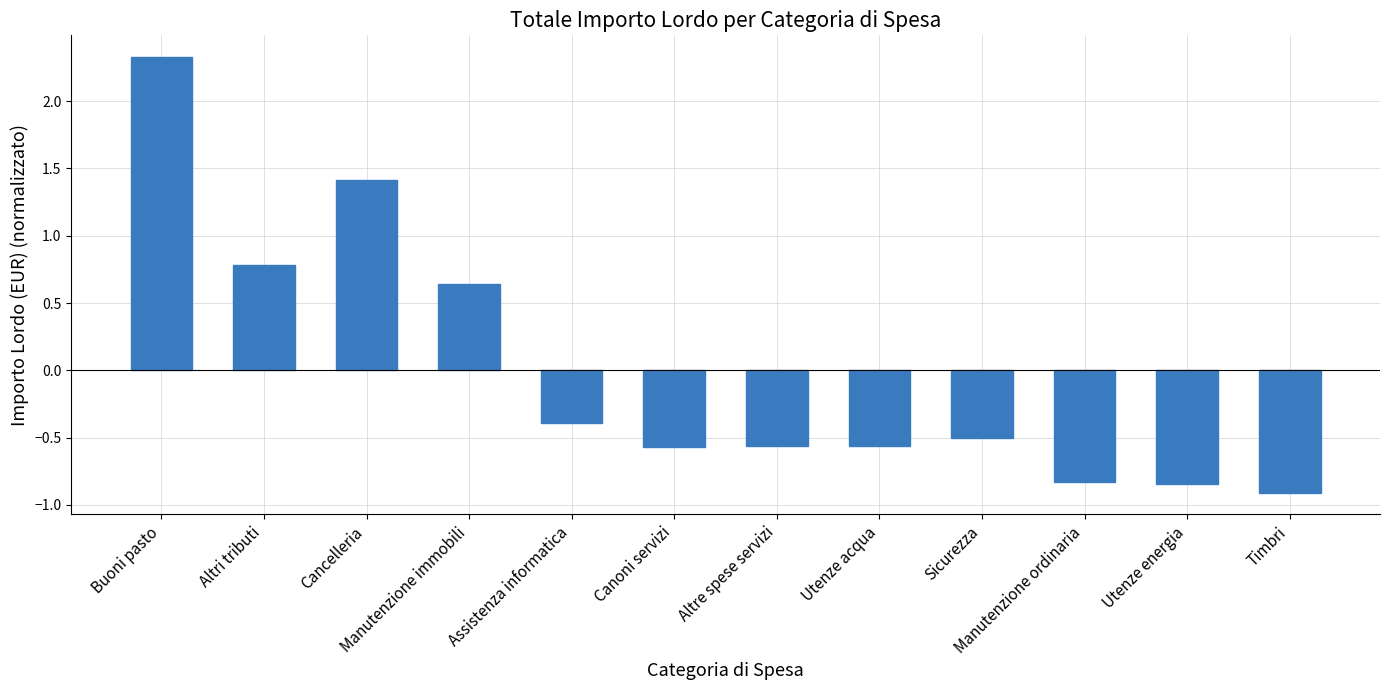

What position from the right is Utenze acqua?

5